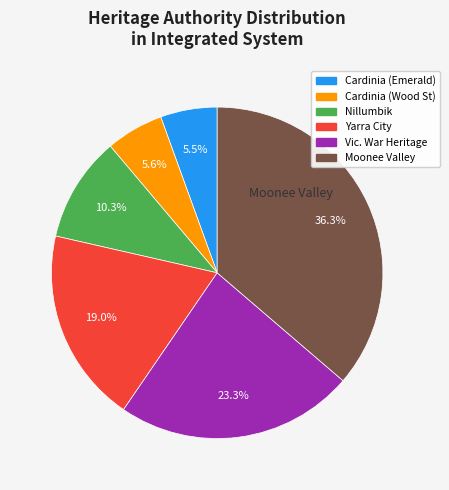

Count the number of slices in the pie.

6